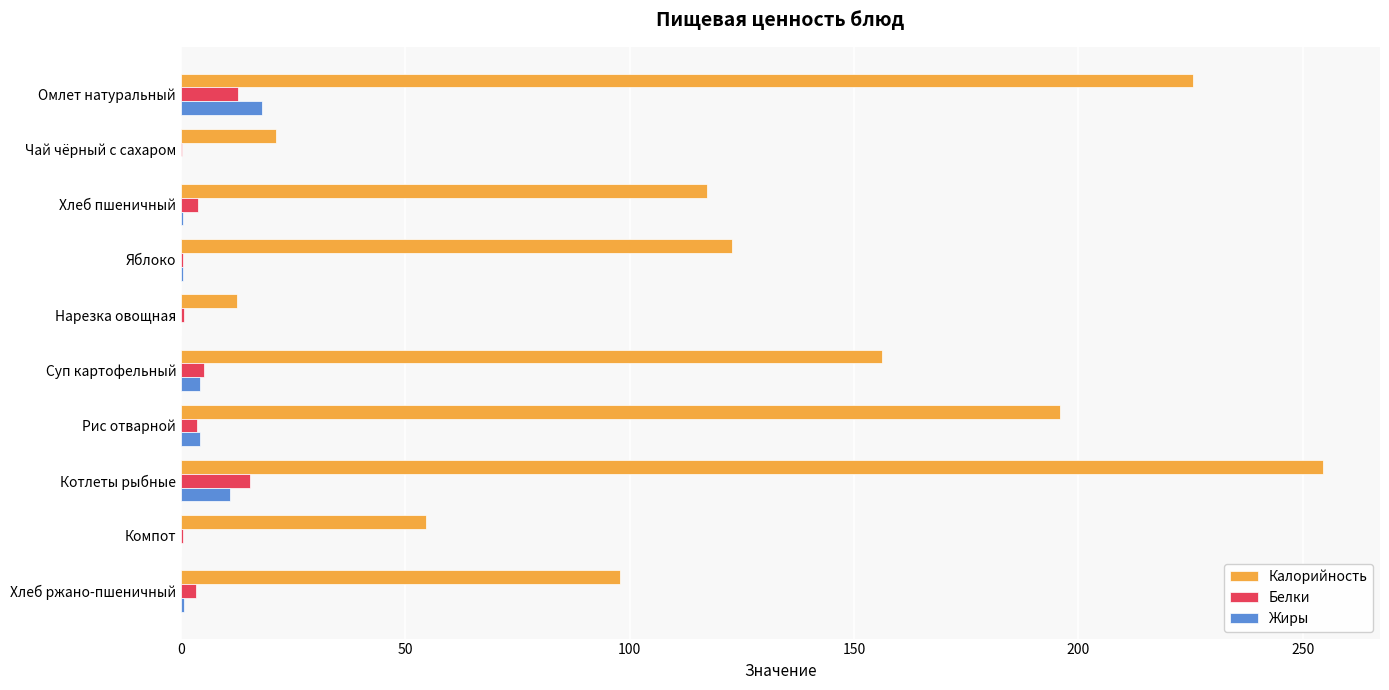

The Калорийность series shows 117.2 at Хлеб пшеничный. True or false?

True